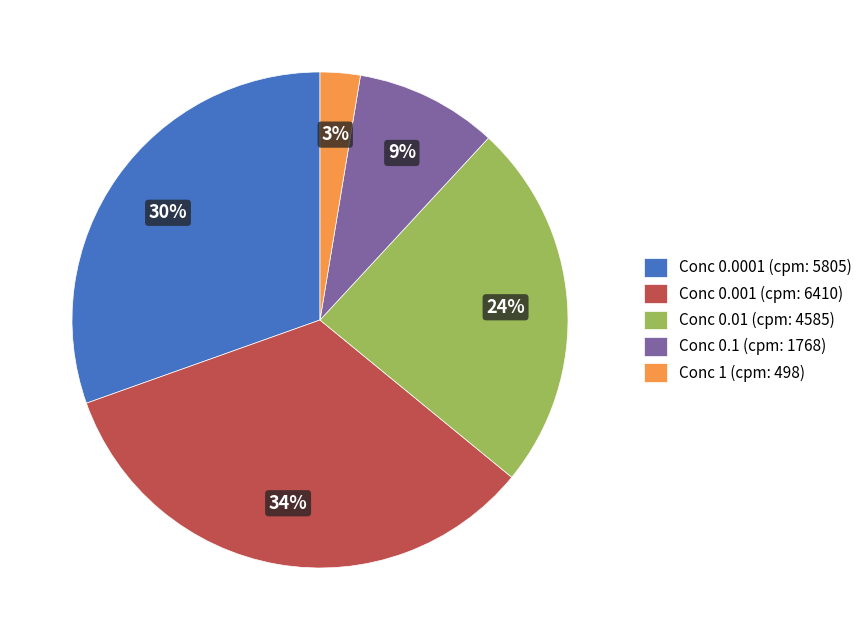

Combined, do Conc 0.01 (cpm: 4585) and Conc 1 (cpm: 498) account for over 50%?

No